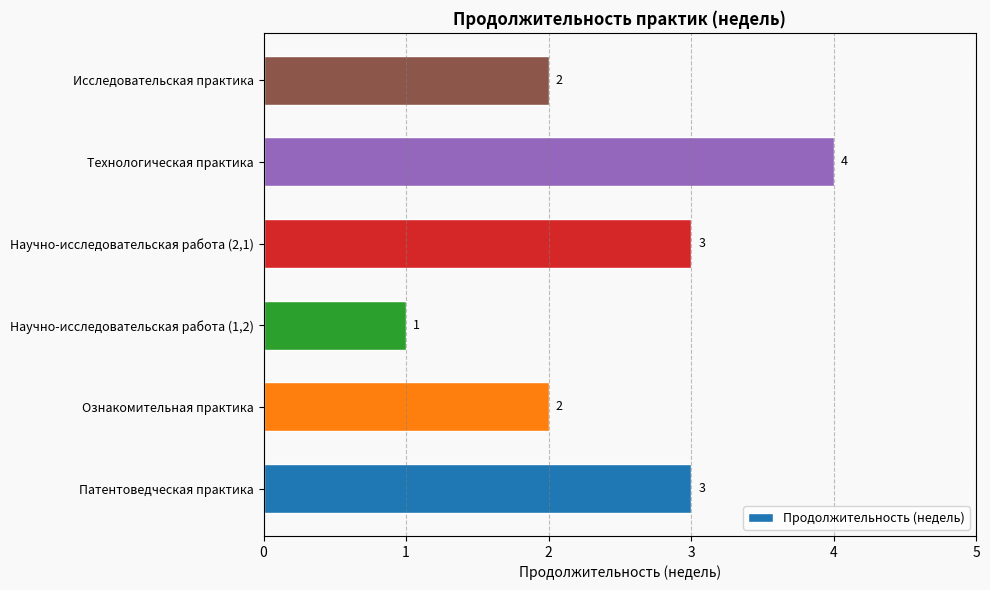

Is it true that the value at Исследовательская практика is 1?

False